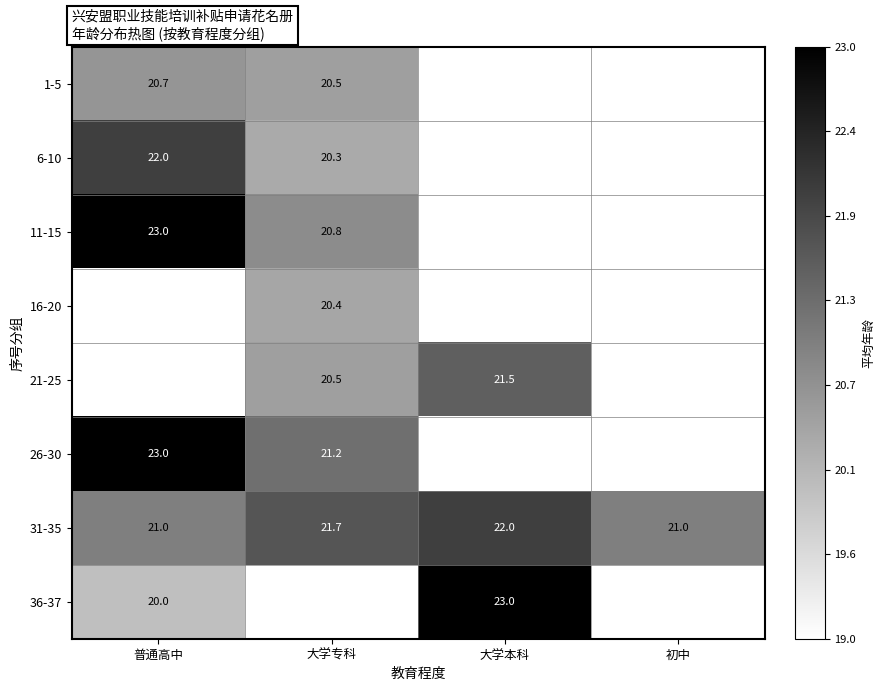

True or false: 36-37 has a value of 29.1 at 普通高中.

False